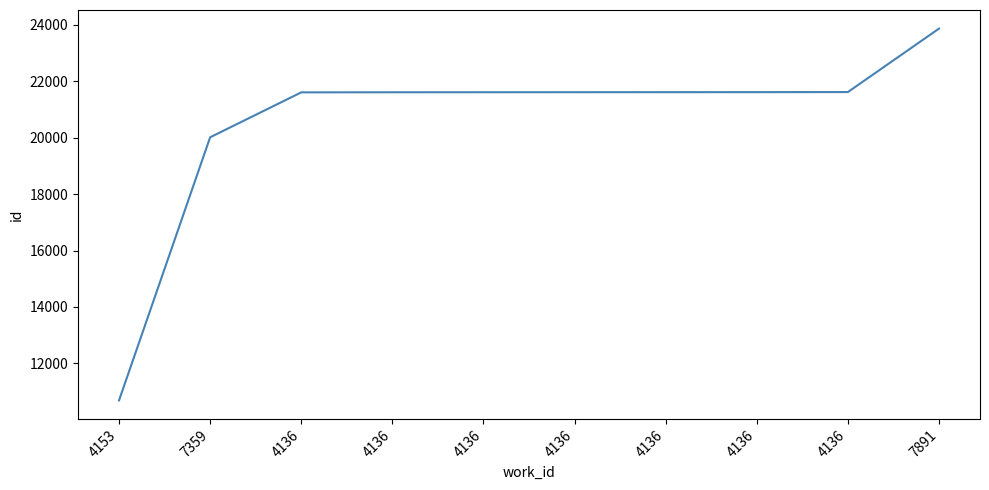

List the labels in order of value, largest first.

7891, 4136, 4136, 4136, 4136, 4136, 4136, 4136, 7359, 4153